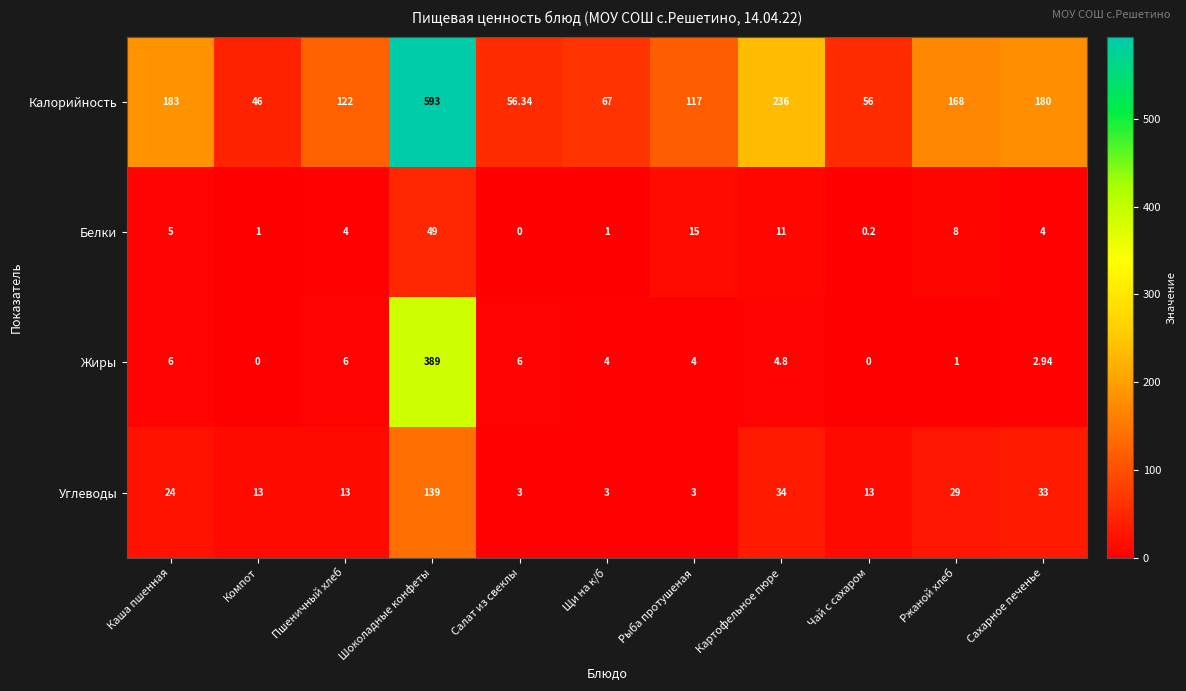

At Пшеничный хлеб, list the series in order from smallest to largest.

Белки, Жиры, Углеводы, Калорийность